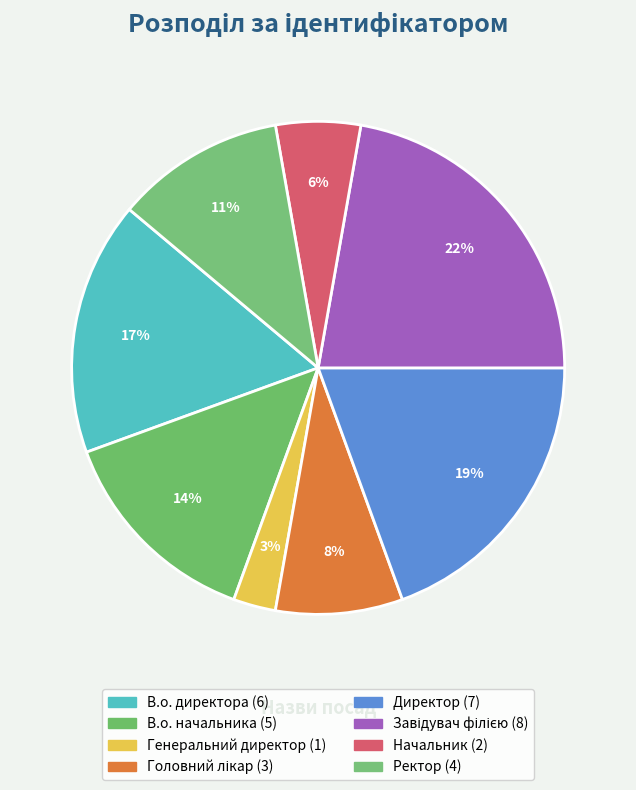

Does В.о. директора account for over 50% of the chart?

No